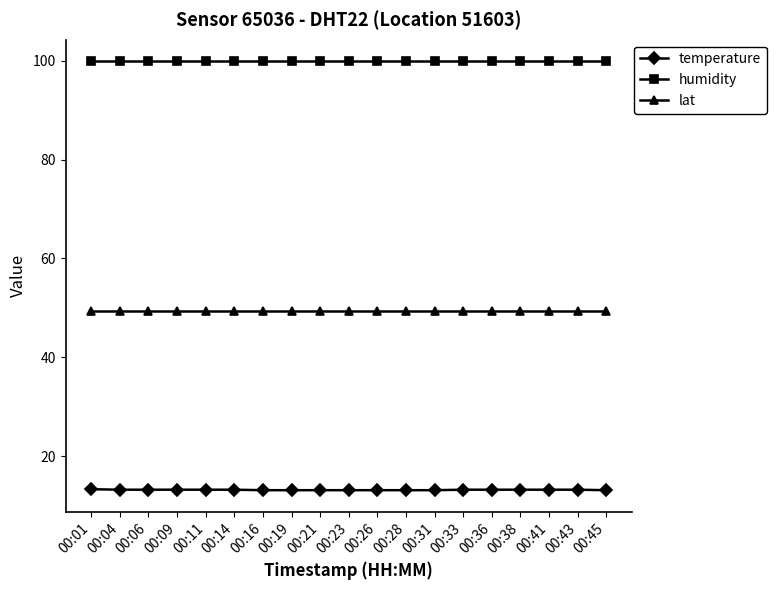

What is the minimum value shown in the chart?

13.1